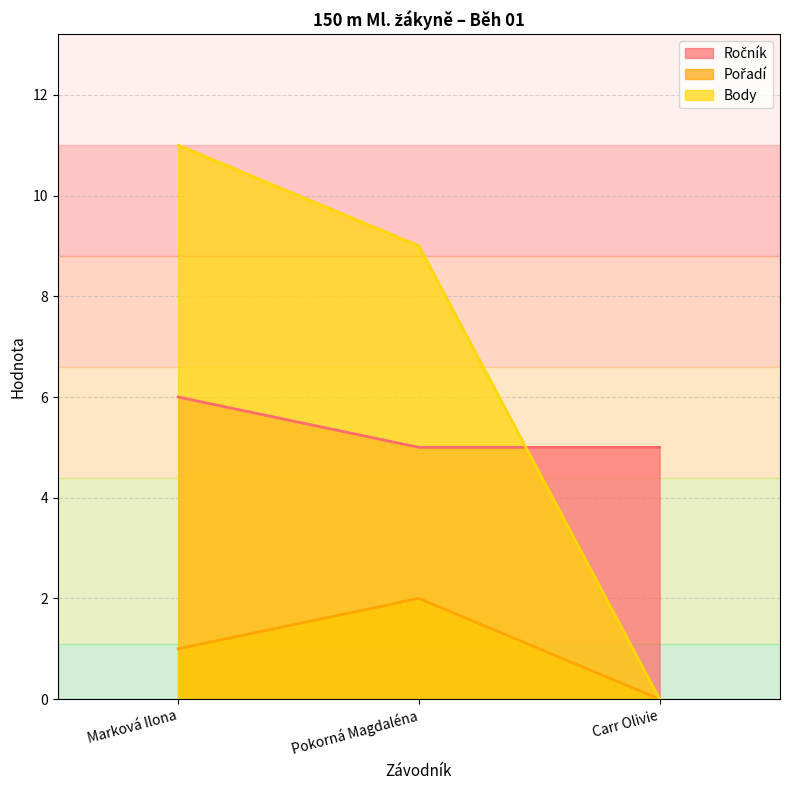

At which category does the chart reach its peak across all series?

Marková Ilona